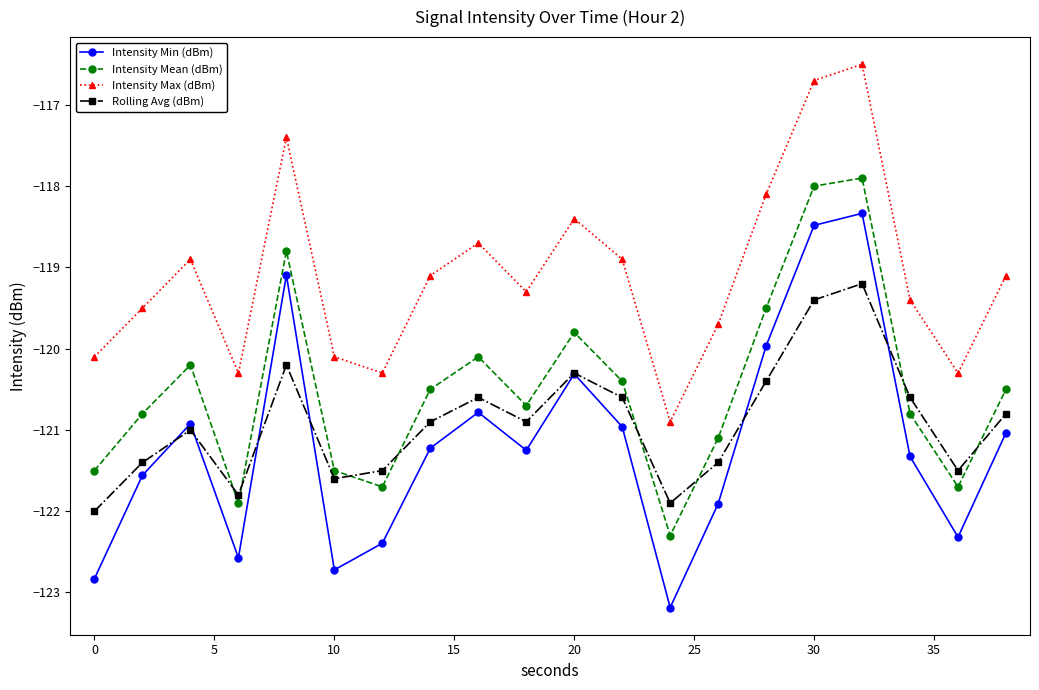

At how many categories does at least one series exceed -119?

8